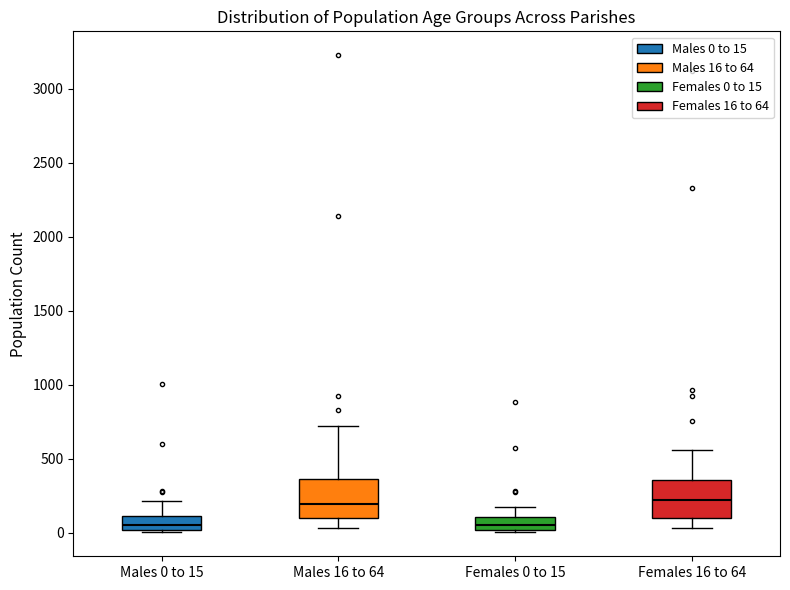

Where does the median line of the box for Males 16 to 64 sit on the y-axis? The values are not printed on the chart, so give them approximately, as read against the axis.

200